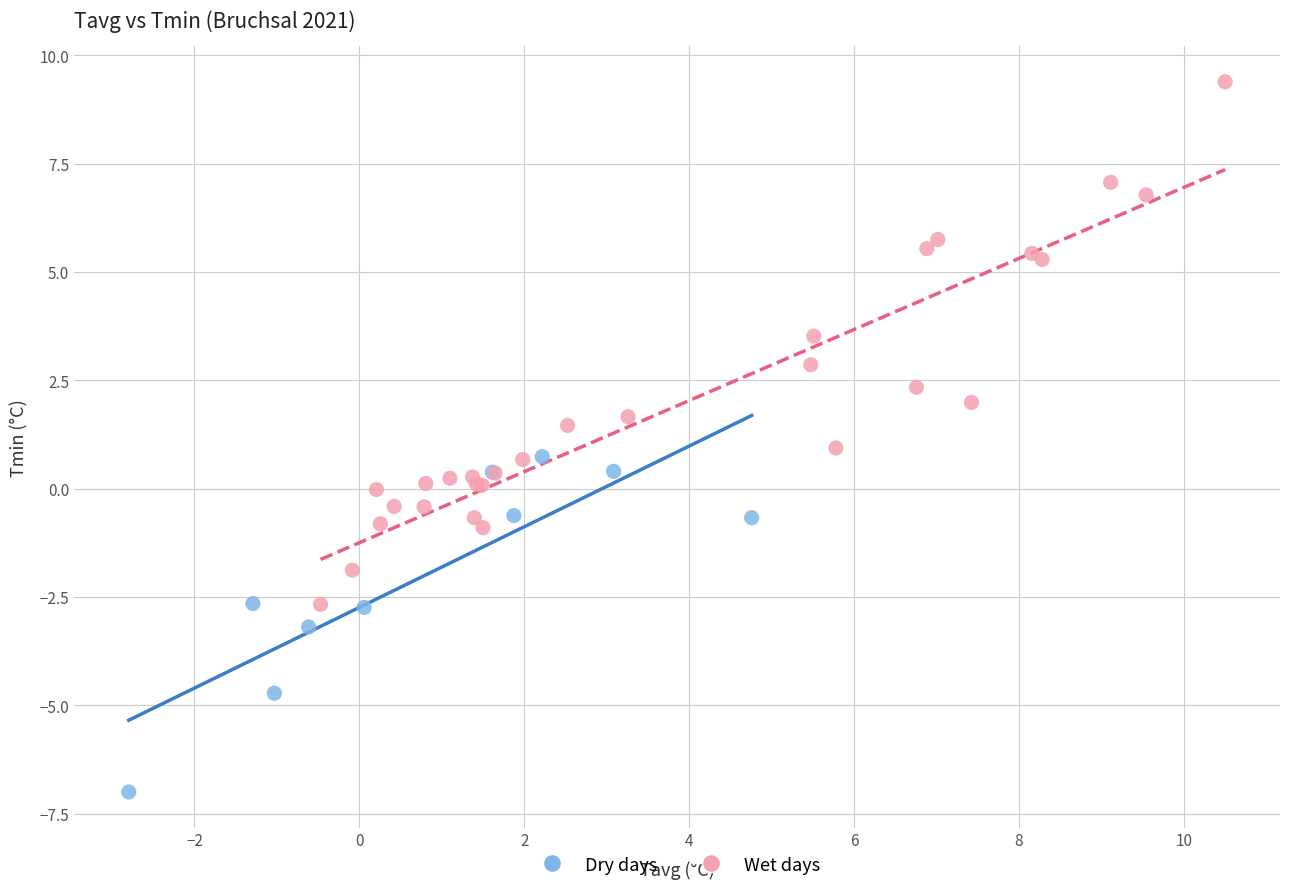

Which series reaches the maximum Y coordinate?

Wet days